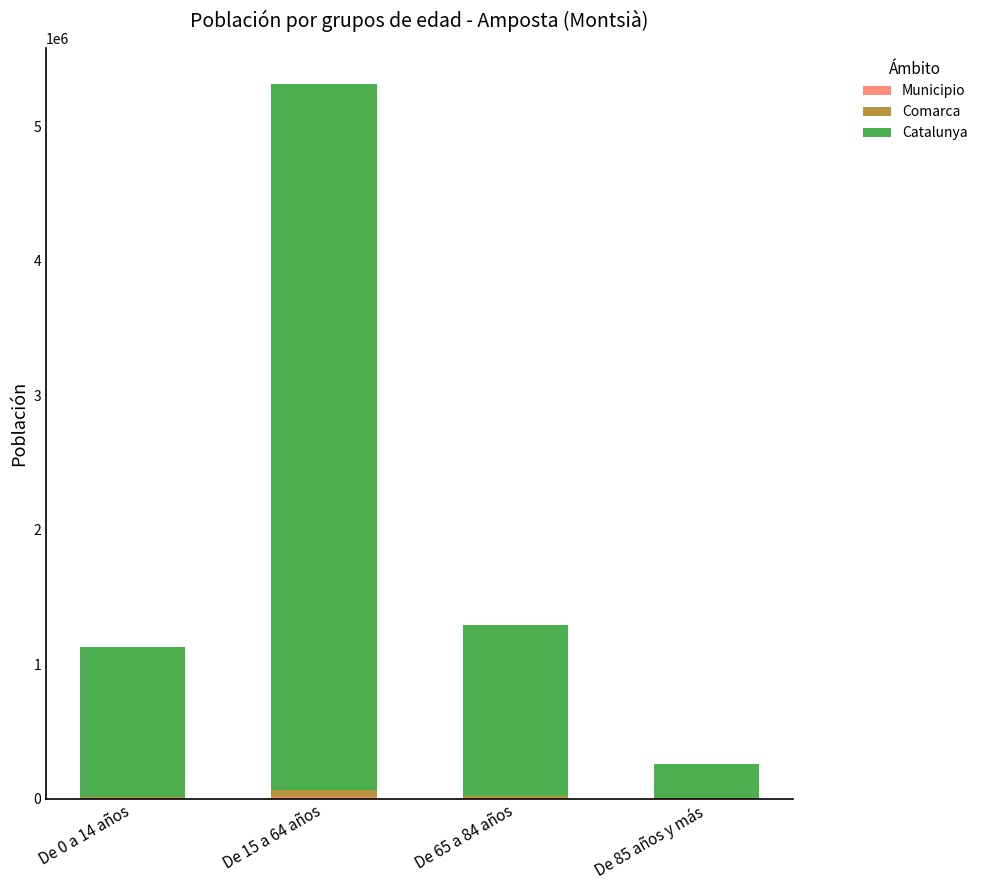

At which category is the sum across all series the highest?

De 15 a 64 años